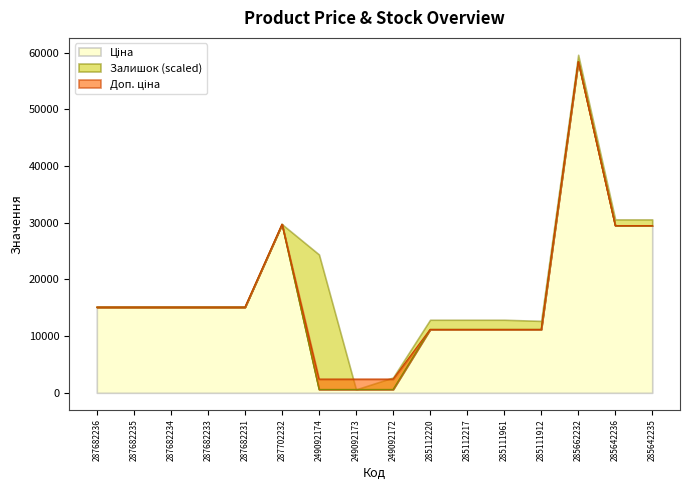

True or false: Доп. ціна and Ціна cross at least once.

False